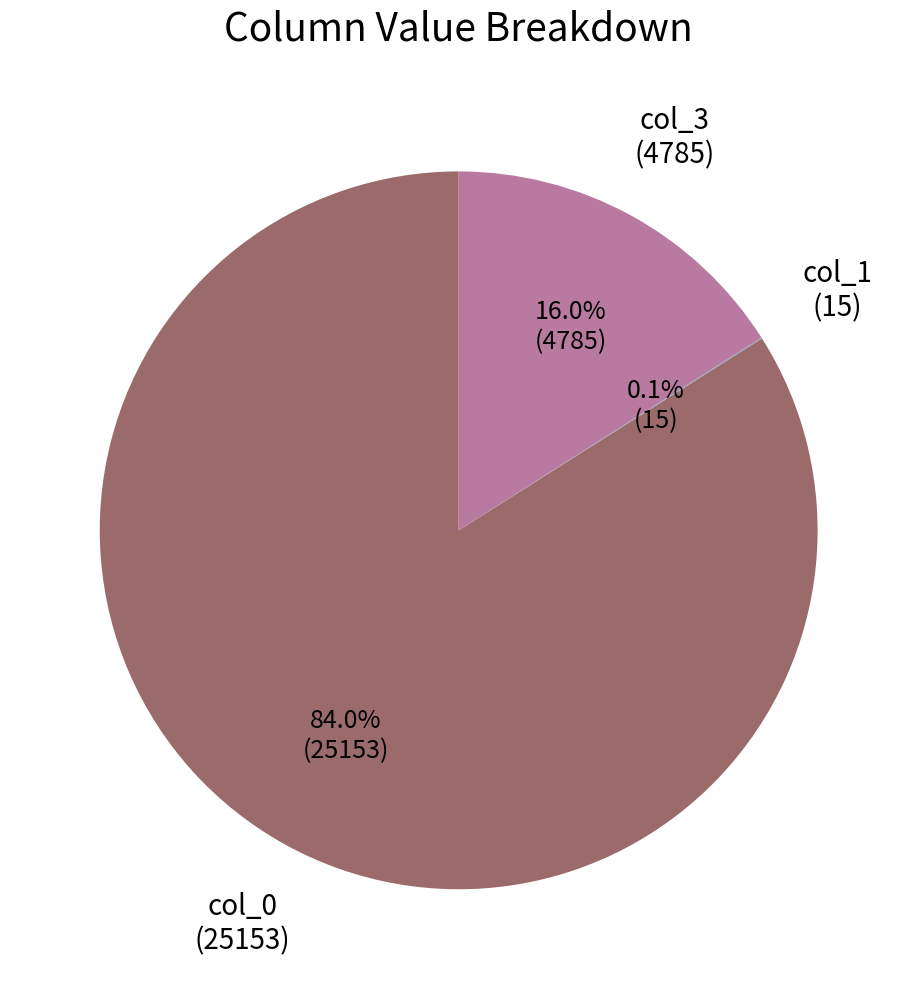

Does any single category account for the majority?

Yes